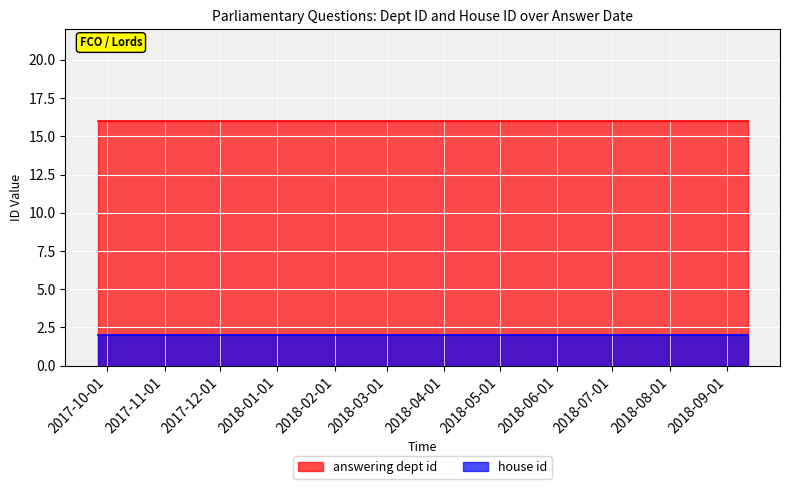

Which series has the largest total across all categories?

answering dept id